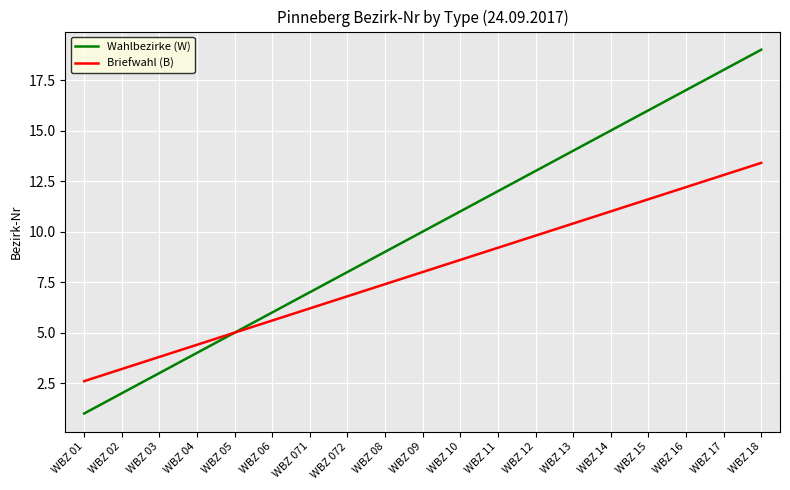

Which label corresponds to the largest value in the chart?

WBZ 18